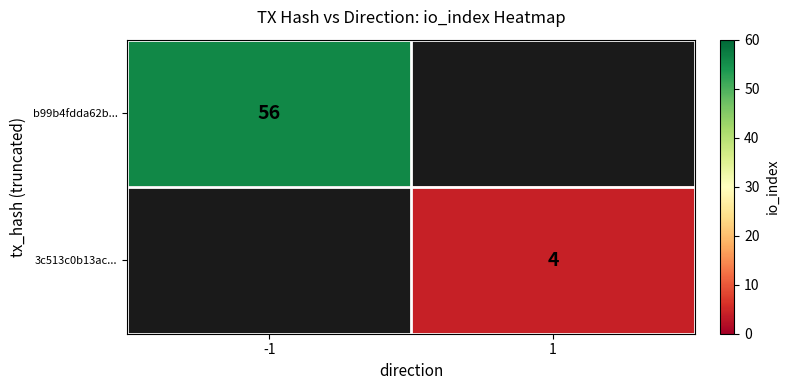

Between 1 and -1, which is larger?

-1